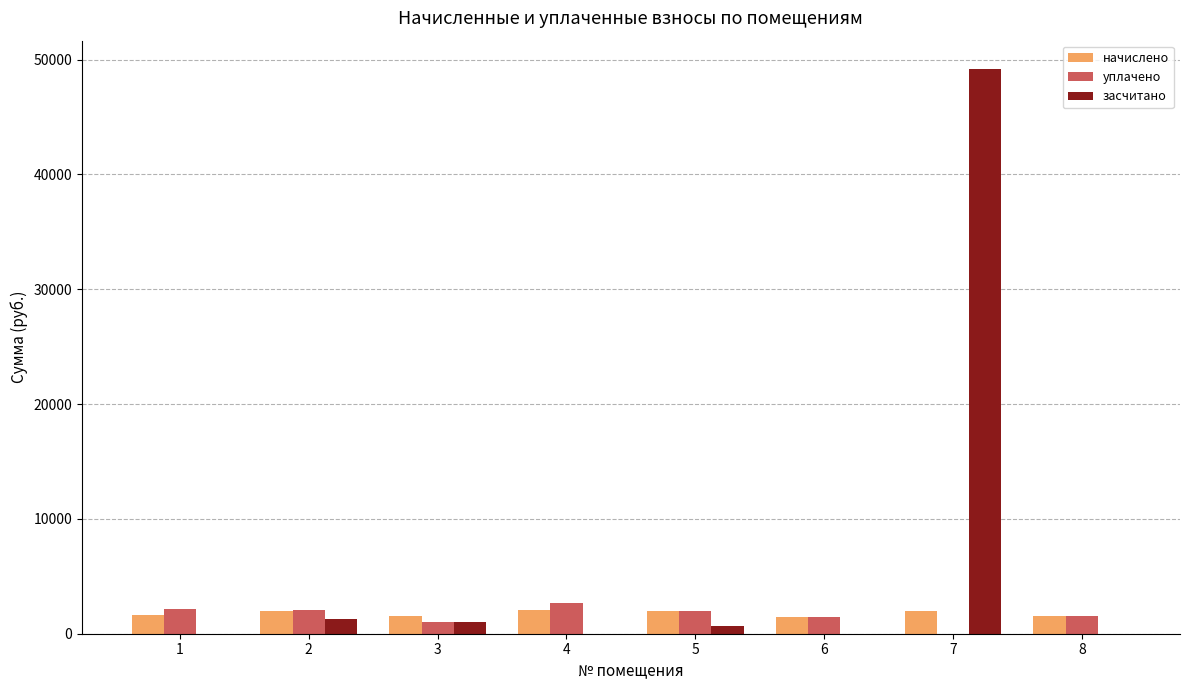

Count the number of data series in this chart.

3